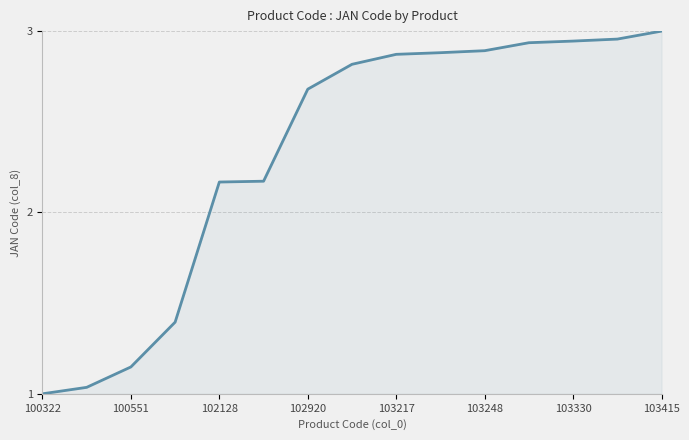

What is the difference between the maximum and minimum values?

2.0